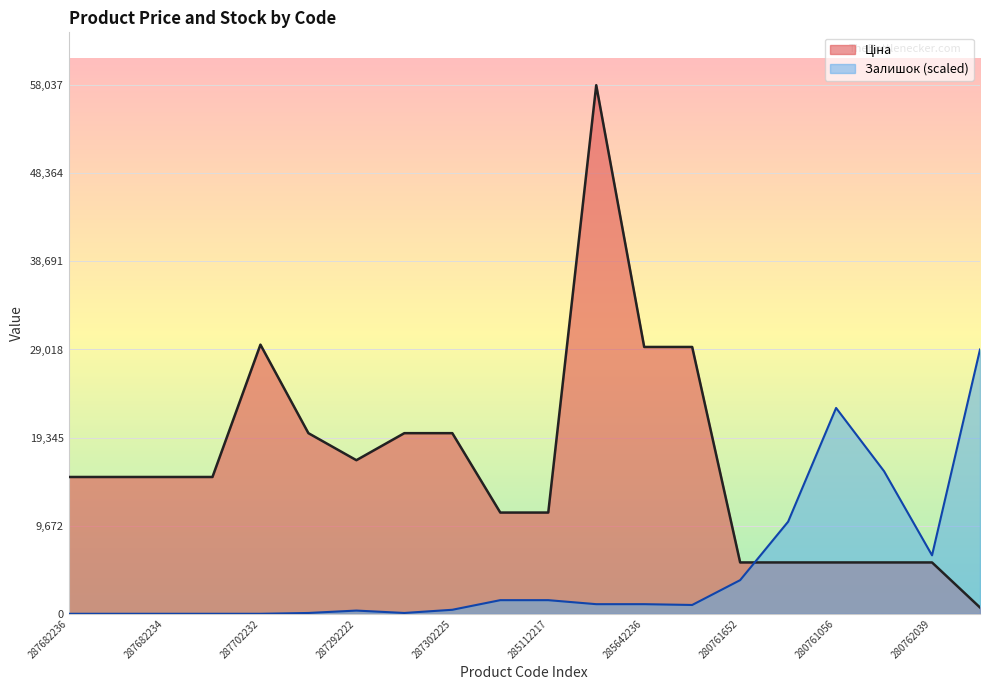

List the labels in order of Ціна value, largest first.

285662232, 287702232, 285642236, 285642235, 287302223, 287302226, 287302225, 287292222, 287682236, 287682235, 287682234, 287682233, 285112220, 285112217, 280761652, 280761644, 280761056, 280761054, 280762039, 259552213